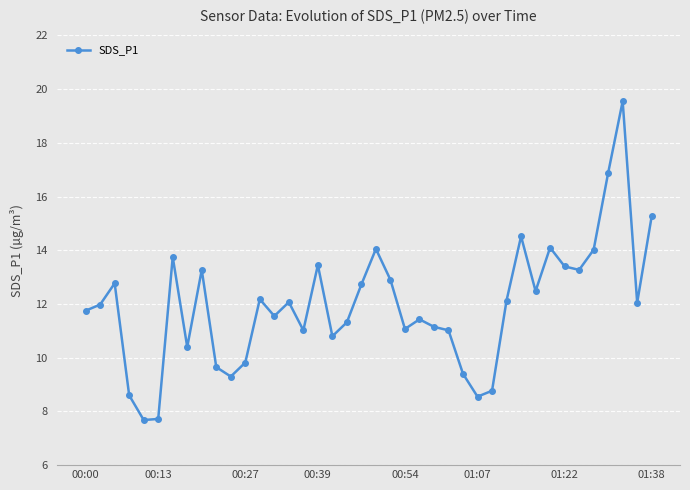

What is the minimum value shown in the chart?

7.7